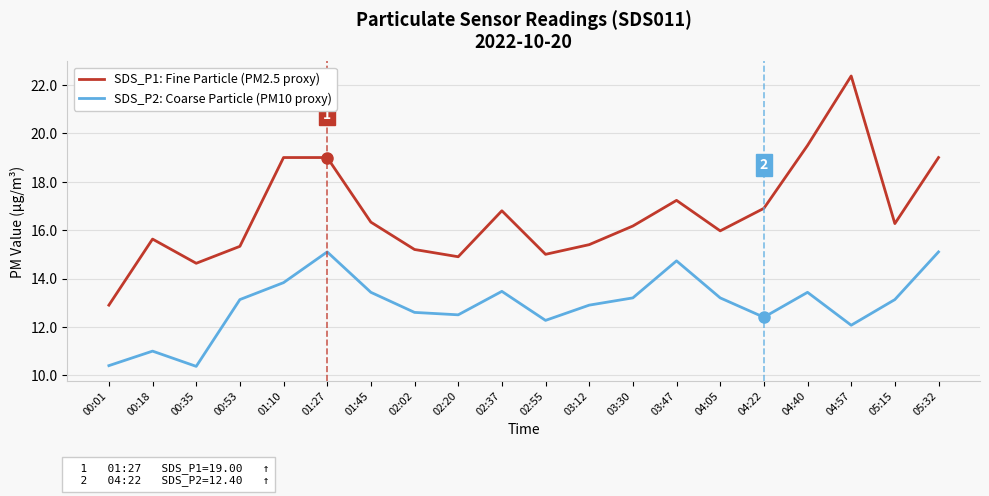

Where is SDS_P2: Coarse Particle (PM10 proxy) nearest to the value 12?

04:57